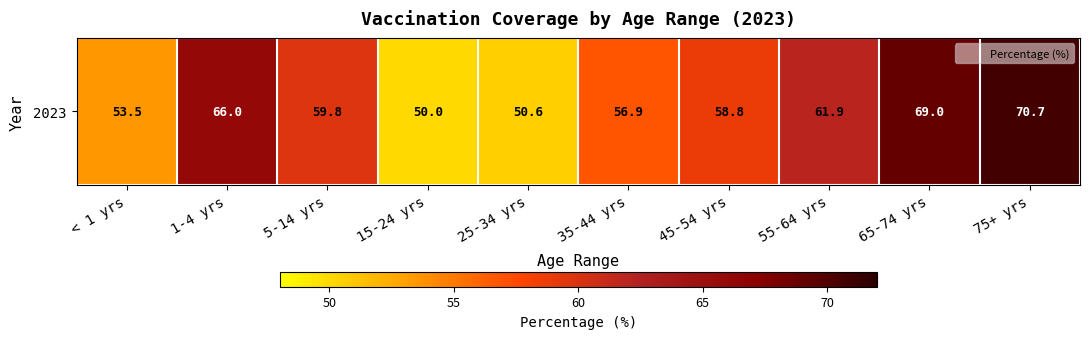

Which category has the highest value across all series?

75+ yrs